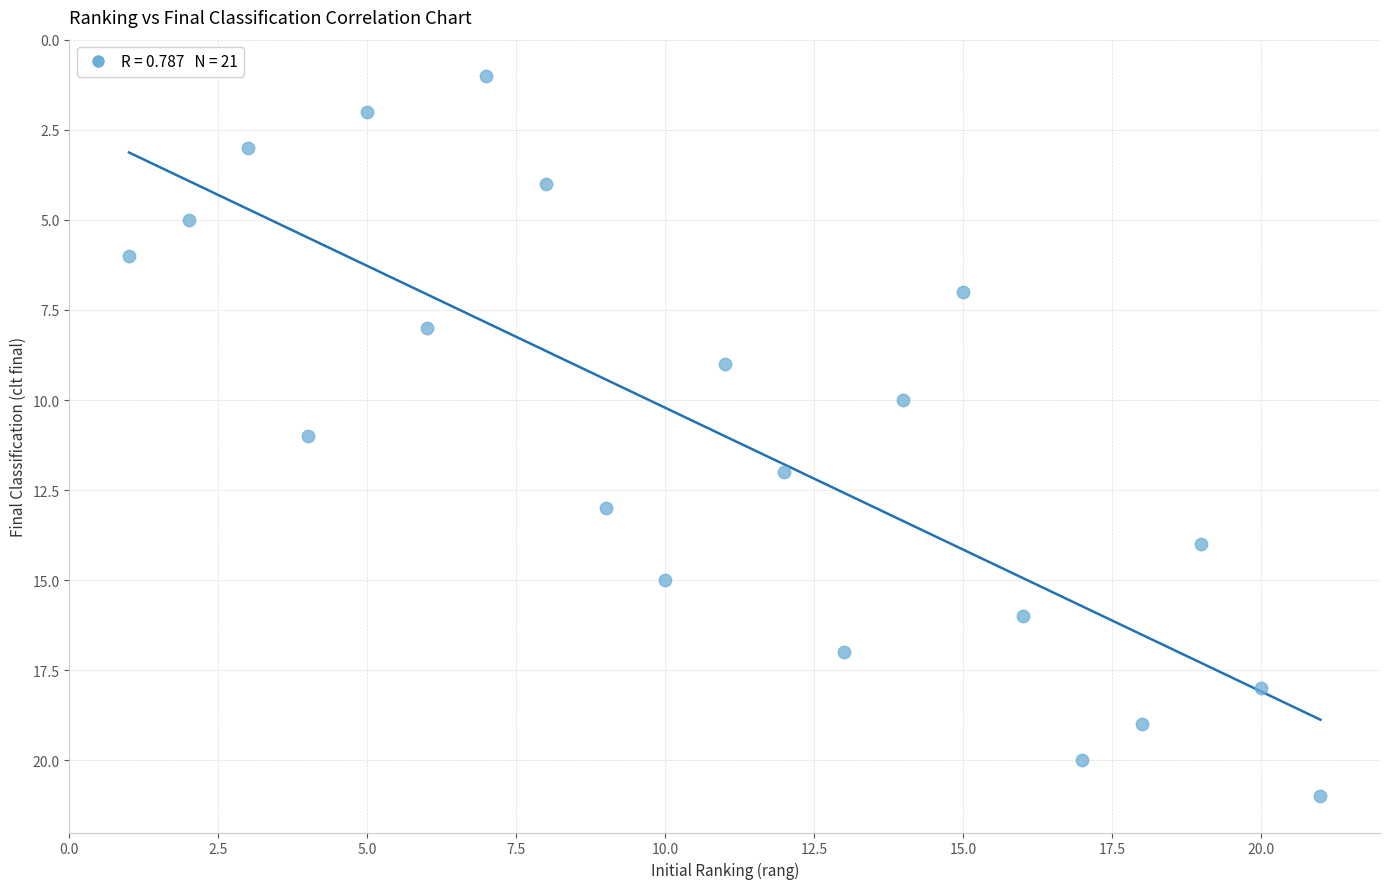

What is the range of X values (max minus min)?

20